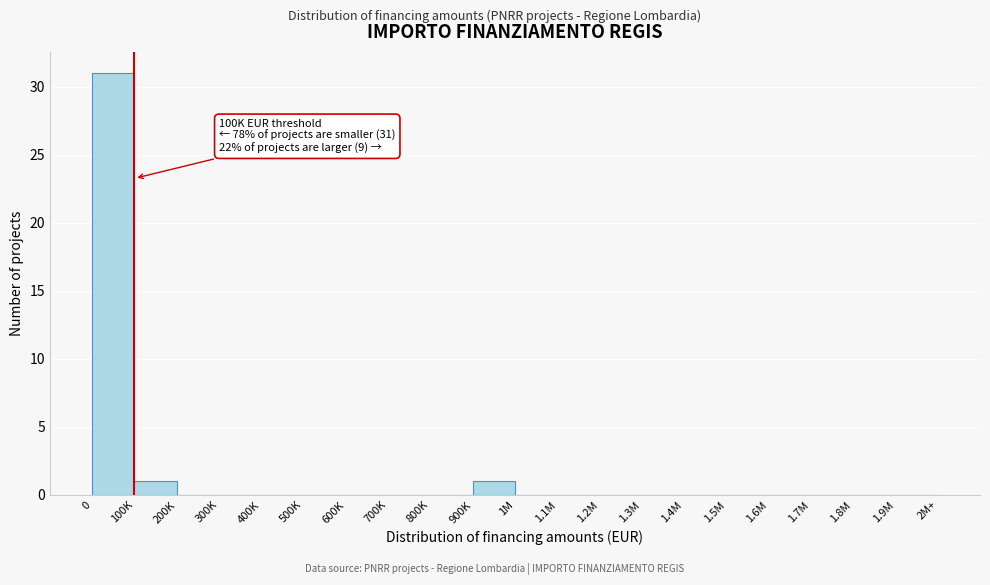

Reading right to left, what are all the values shown in this chart?

1.9M=0	1.8M=0	1.7M=0	1.6M=0	1.5M=0	1.4M=0	1.3M=0	1.2M=0	1.1M=0	1M=0	900K=1	800K=0	700K=0	600K=0	500K=0	400K=0	300K=0	200K=0	100K=1	0=31